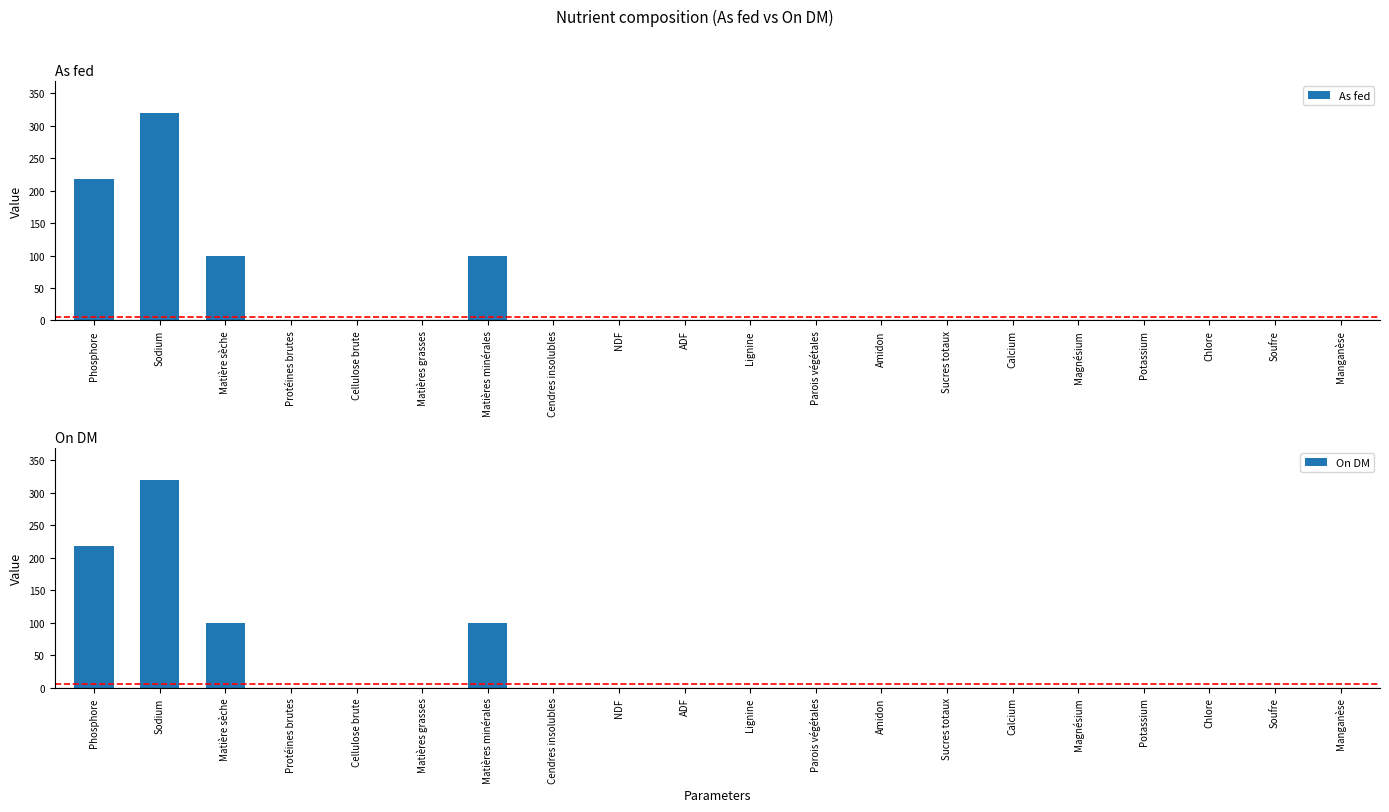

Is the value of As fed at Cellulose brute greater than the value of On DM at Matières grasses?

No